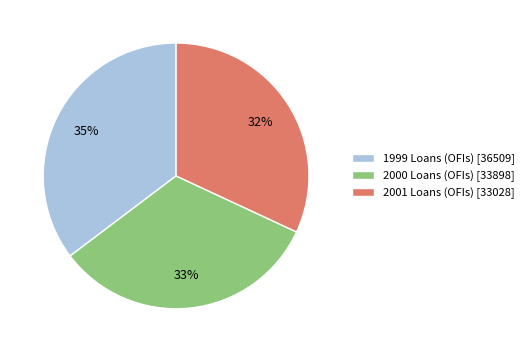

Which slice is the smallest?

2001 Loans (OFIs) [33028]